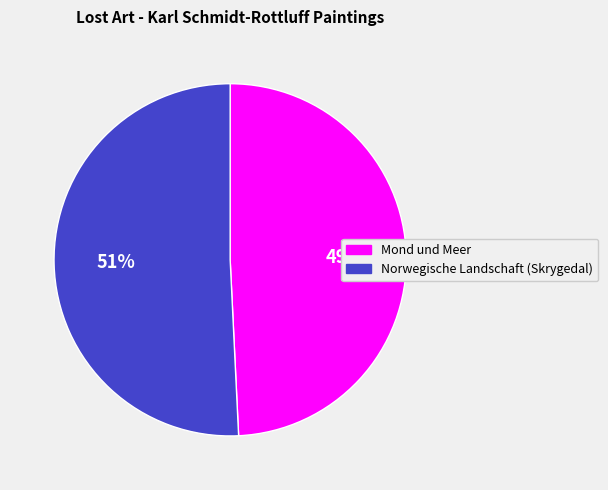

Approximately how many times larger is the value at Norwegische Landschaft (Skrygedal) compared to Mond und Meer?

1.0